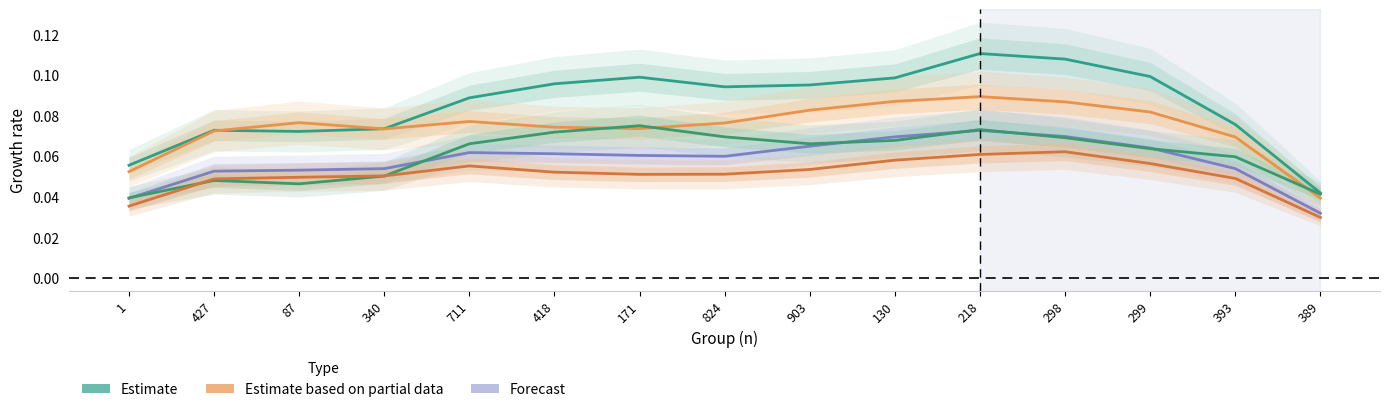

What is the sum of the Estimate values at 299 and 218?

0.2